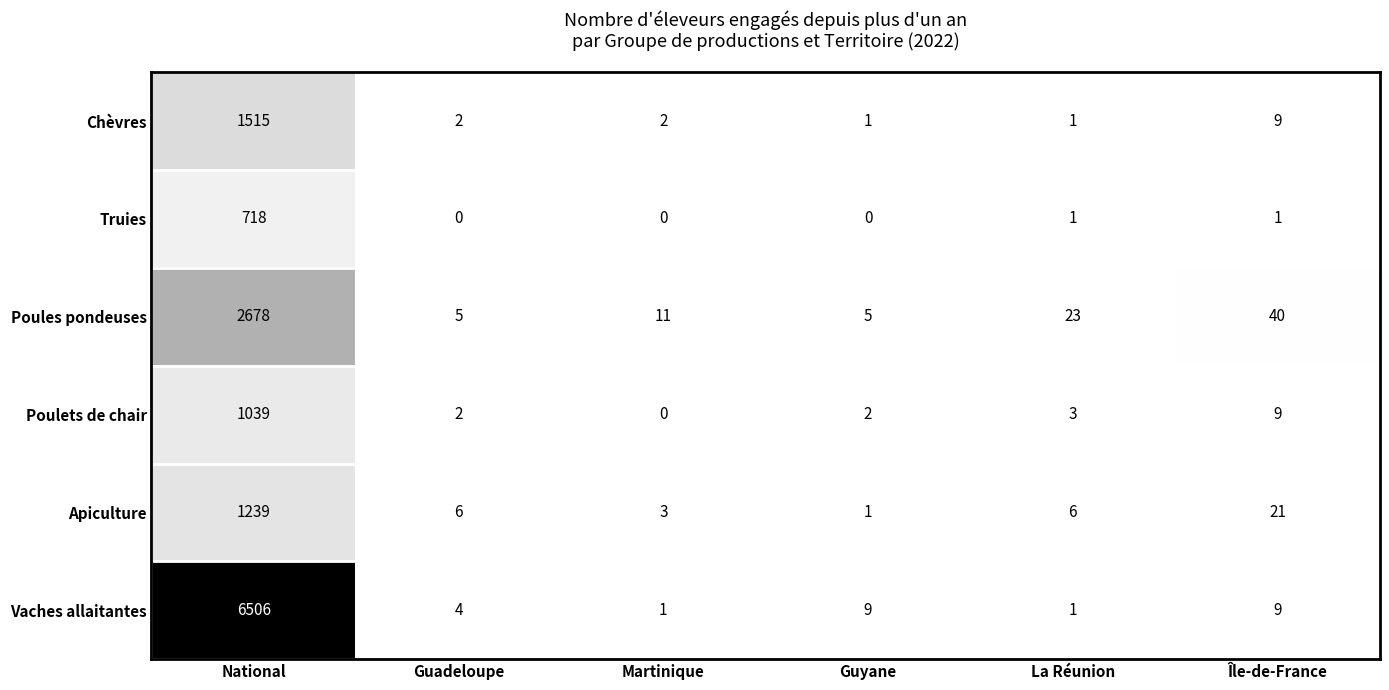

Where does the Vaches allaitantes series first go above 9?

National